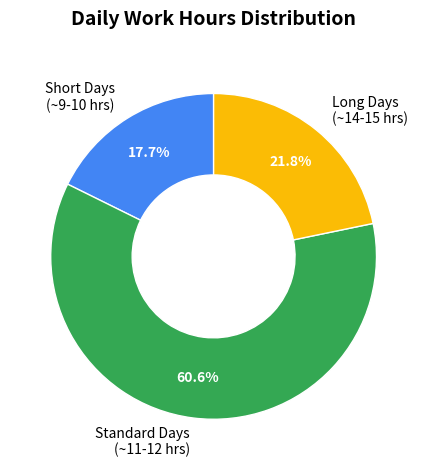

Count the number of slices in the pie.

3